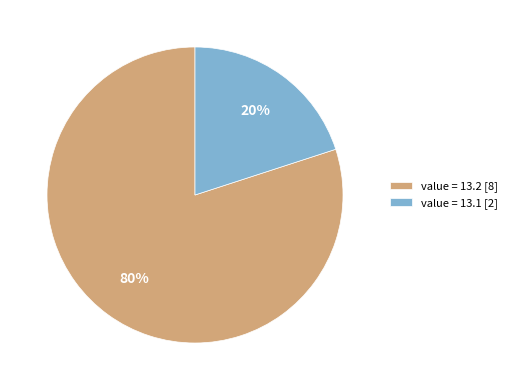

To the nearest percent, what is the average slice percentage?

50%